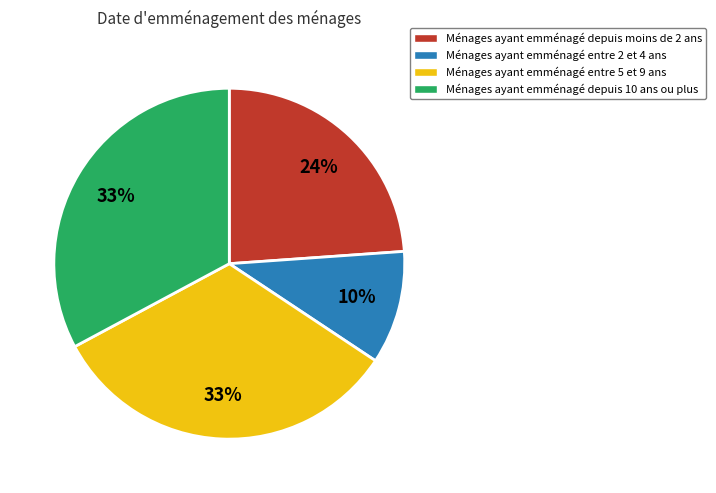

Is it true that Ménages ayant emménagé depuis moins de 2 ans is 24% of the pie?

True